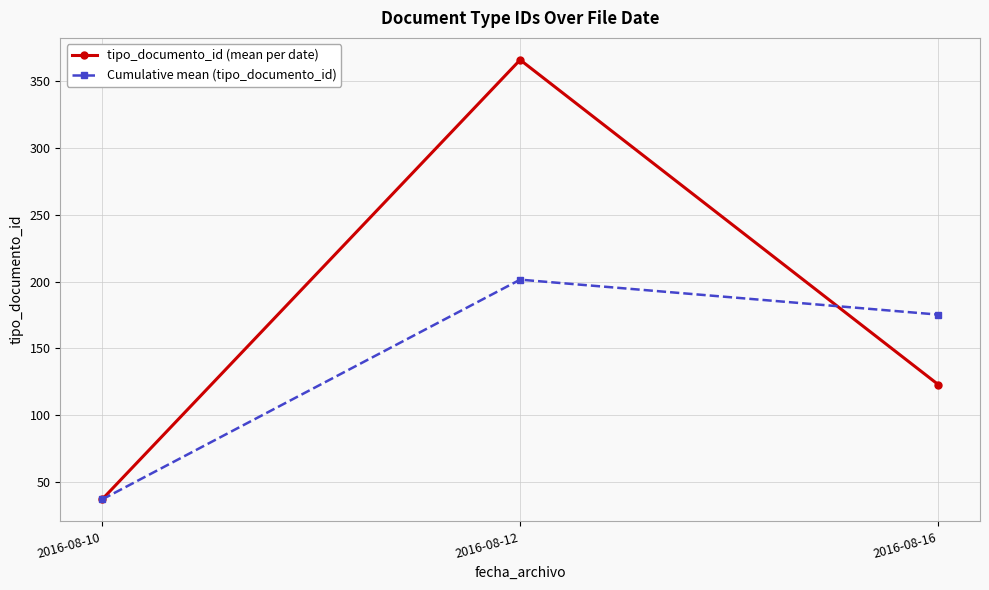

The value of Cumulative mean (tipo_documento_id) at 2016-08-16 is 306.1. True or false?

False